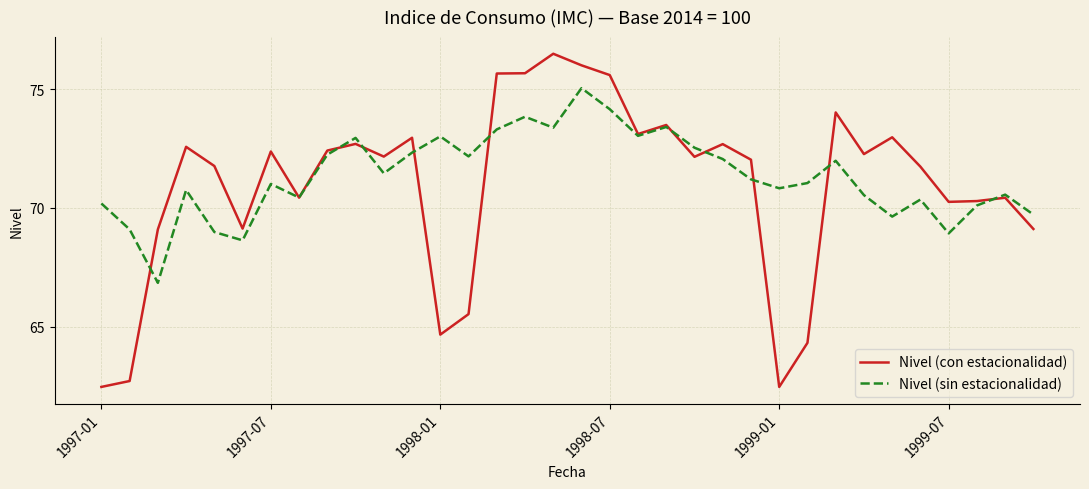

Rank the series by their maximum value, from lowest to highest.

Nivel (sin estacionalidad), Nivel (con estacionalidad)